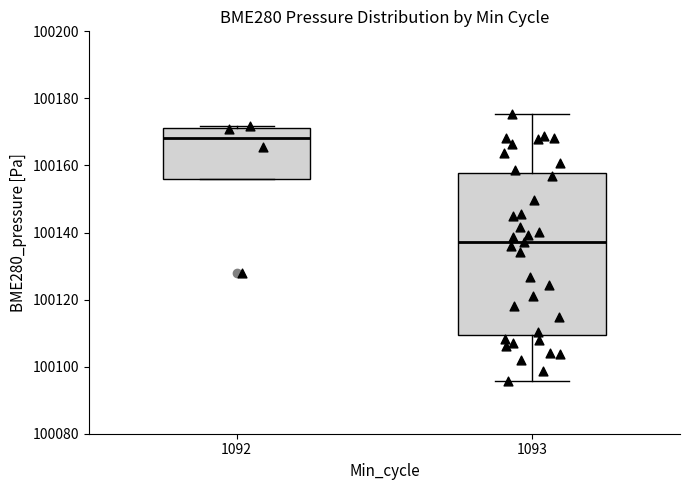

Where is the upper edge of the box at x = 1093 on the y-axis? The values are not printed on the chart, so give them approximately, as read against the axis.

100158